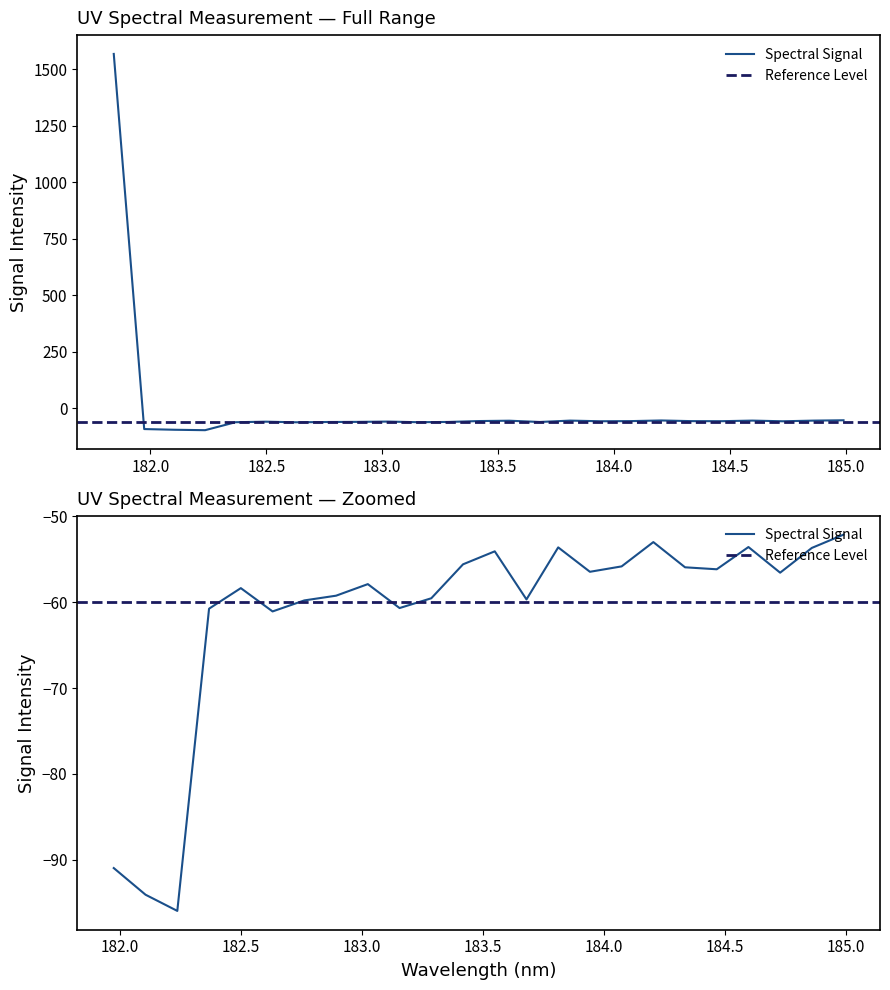

Which has a higher value, 184.7290361848 or 182.7613026778?

184.7290361848